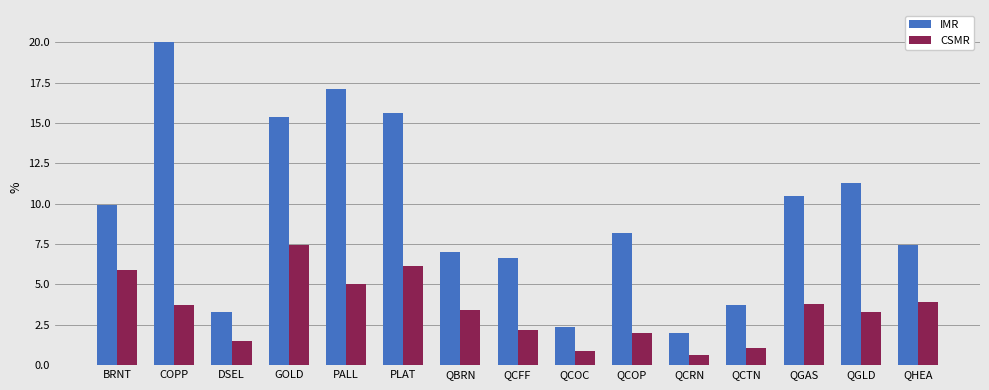

At QCTN, list the series in order from largest to smallest.

IMR, CSMR